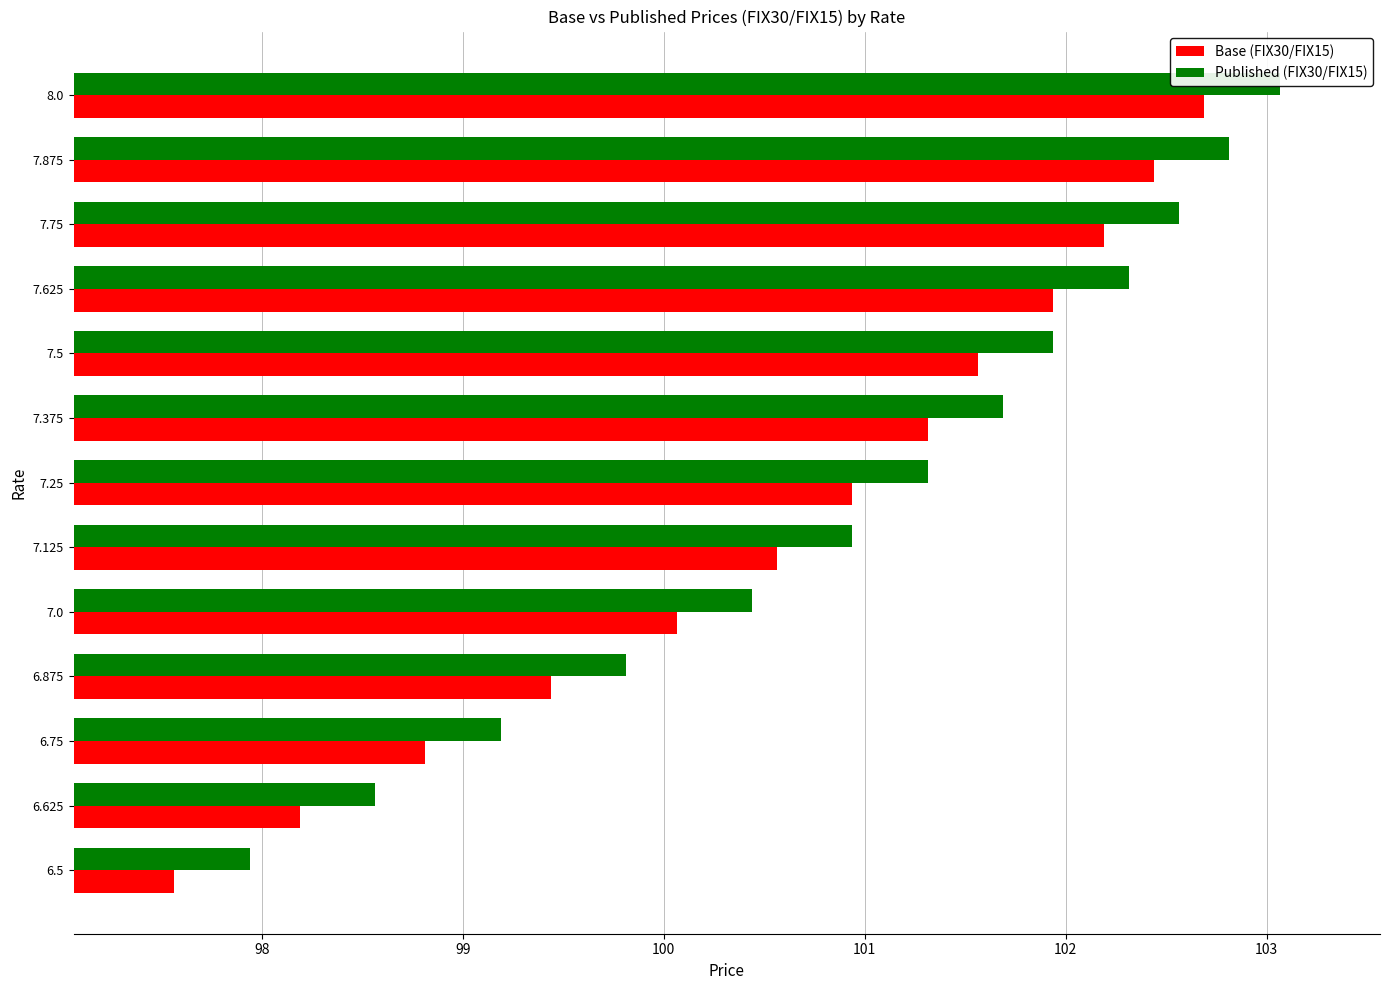

Is the value of Published (FIX30/FIX15) at 7.375 greater than the value of Base (FIX30/FIX15) at 7.625?

No